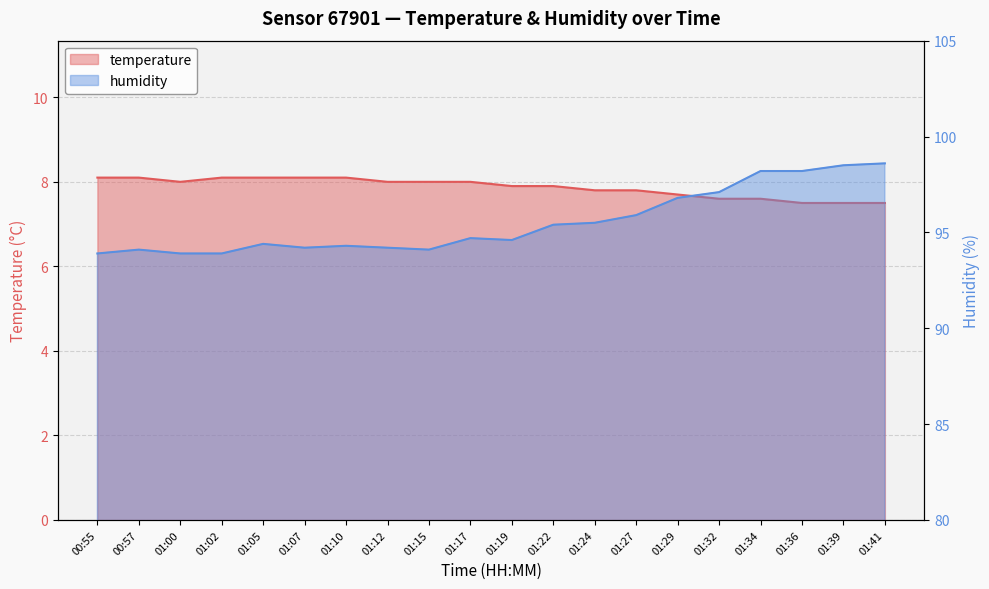

What is the average value of the humidity series?

95.5